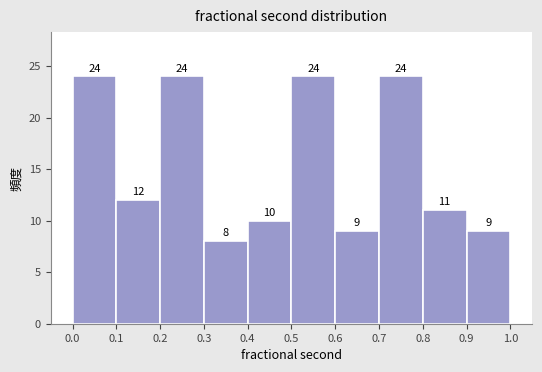

Reading left to right, list every bar in this chart as the range it spans on the x-axis followed by its height.

0.0 to 0.1: 24
0.1 to 0.2: 12
0.2 to 0.3: 24
0.3 to 0.4: 8
0.4 to 0.5: 10
0.5 to 0.6: 24
0.6 to 0.7: 9
0.7 to 0.8: 24
0.8 to 0.9: 11
0.9 to 1.0: 9